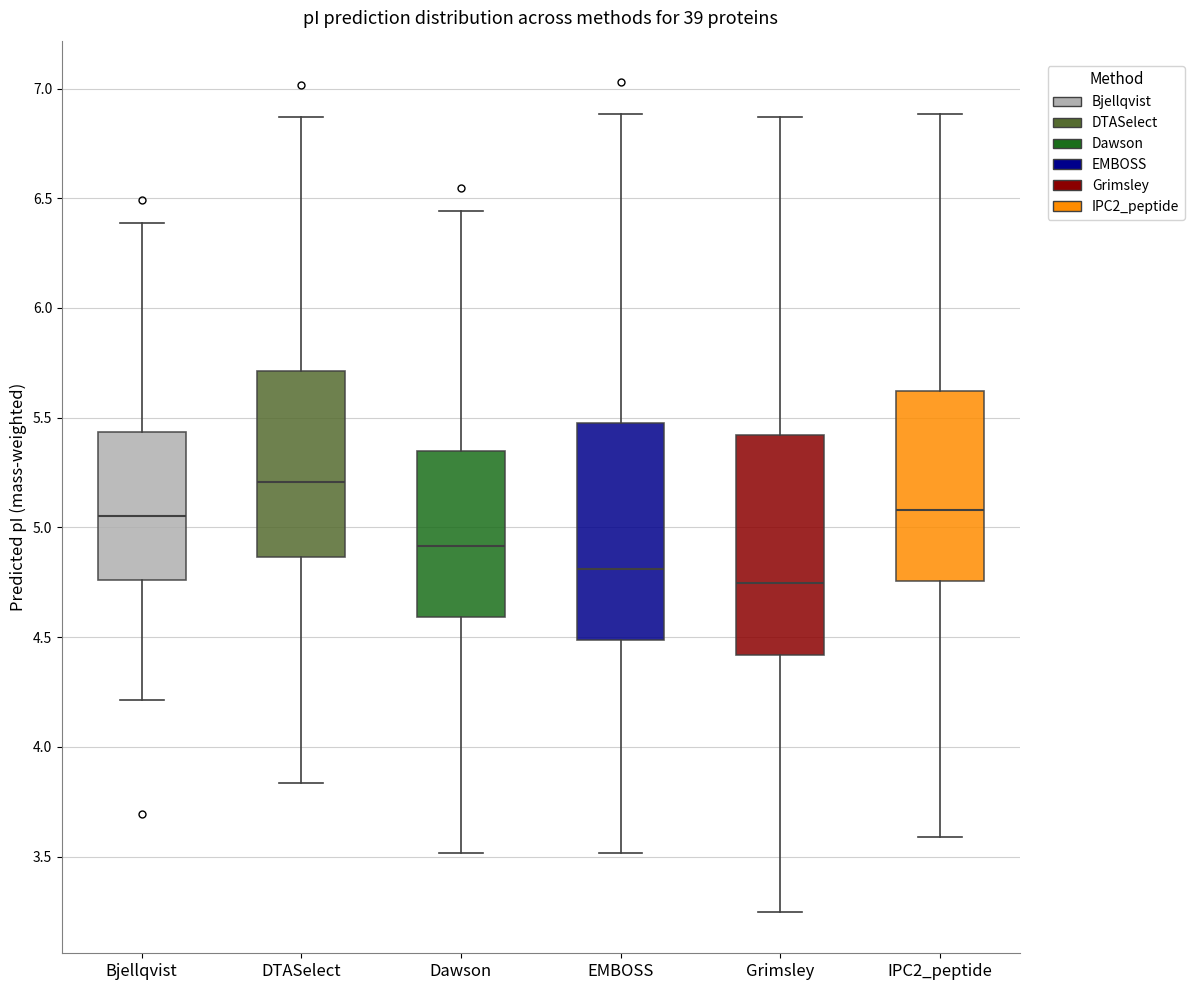

Reading left to right, transcribe this box plot: for each box, give where its median line is, the range the box spans, and where its two whiskers end, as read against the y-axis. The values are not printed on the chart, so give them approximately, as read against the axis.

Bjellqvist: median 5.05, box 4.75 to 5.45, whiskers 4.20 to 6.40
DTASelect: median 5.20, box 4.85 to 5.70, whiskers 3.85 to 6.85
Dawson: median 4.90, box 4.60 to 5.35, whiskers 3.50 to 6.45
EMBOSS: median 4.80, box 4.50 to 5.45, whiskers 3.50 to 6.90
Grimsley: median 4.75, box 4.40 to 5.40, whiskers 3.25 to 6.85
IPC2_peptide: median 5.10, box 4.75 to 5.60, whiskers 3.60 to 6.90